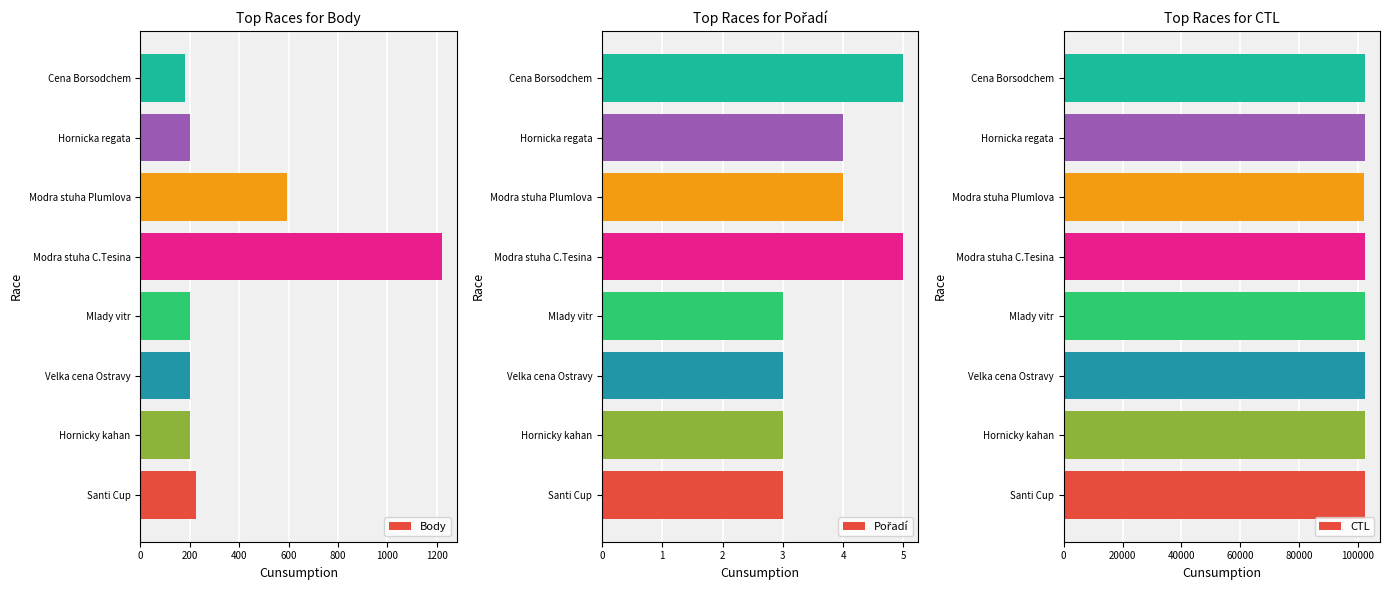

At which label is Body closest to 700?

Modra stuha Plumlova